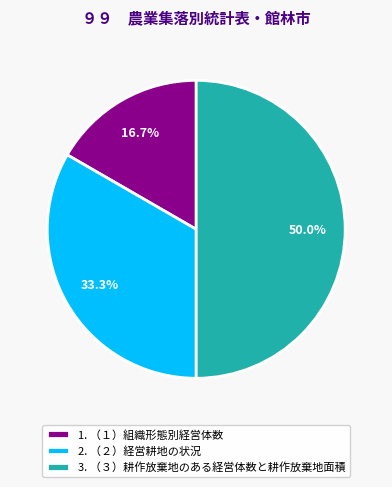

Combined, do 3. （３）耕作放棄地のある経営体数と耕作放棄地面積 and 1. （１）組織形態別経営体数 account for over 50%?

Yes